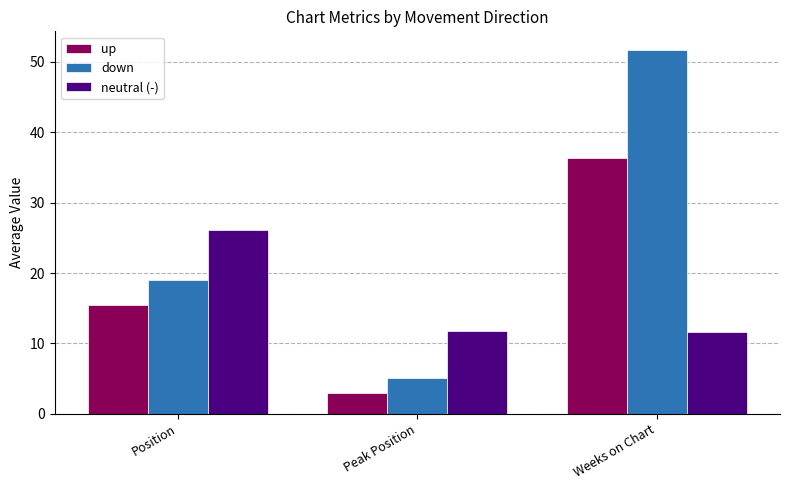

Is the value of down at Weeks on Chart greater than the value of up at Position?

Yes